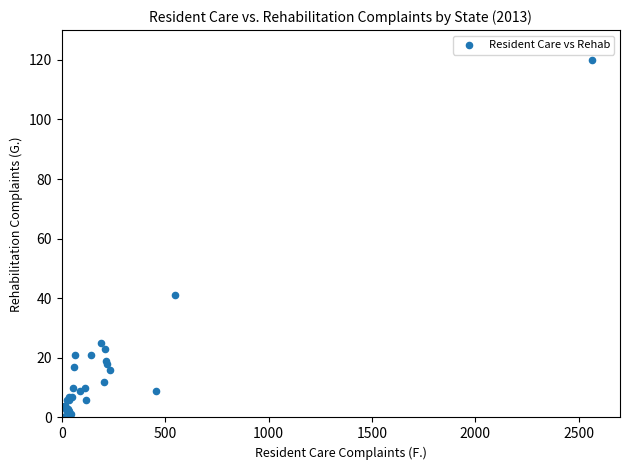

What Y value in the scatter plot is closest to 60?

41